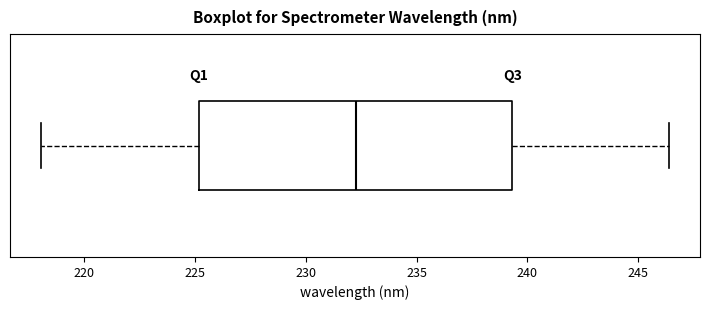

Transcribe this box plot: give where the median line is, the range the box spans, and where the two whiskers end, as read against the x-axis. The values are not printed on the chart, so give them approximately, as read against the axis.

median 232.5, box 225.0 to 239.5, whiskers 218.0 to 246.5